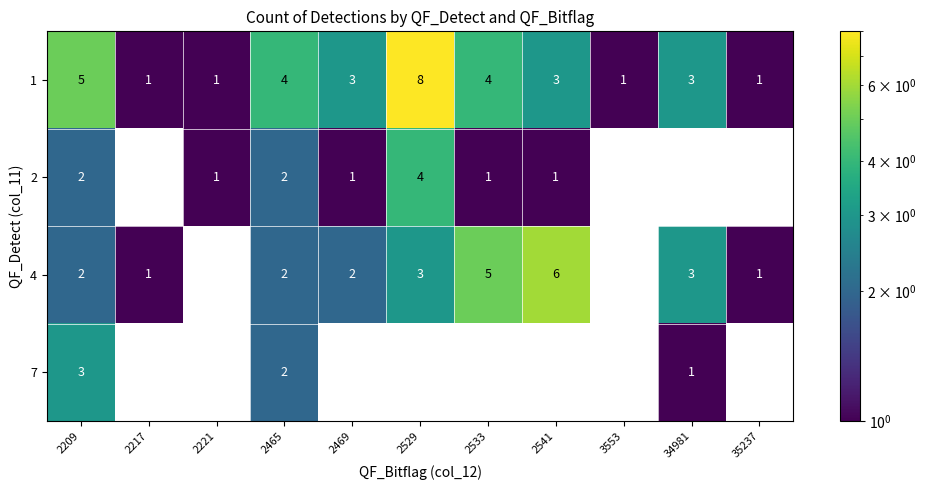

The 1 series shows 2 at 2217. True or false?

False